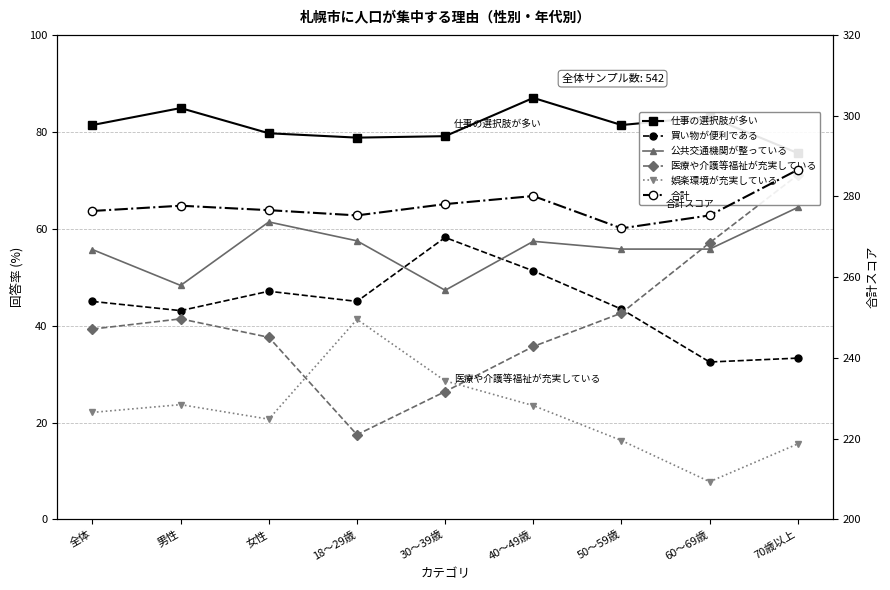

How many data points in 買い物が便利である are above 45?

3